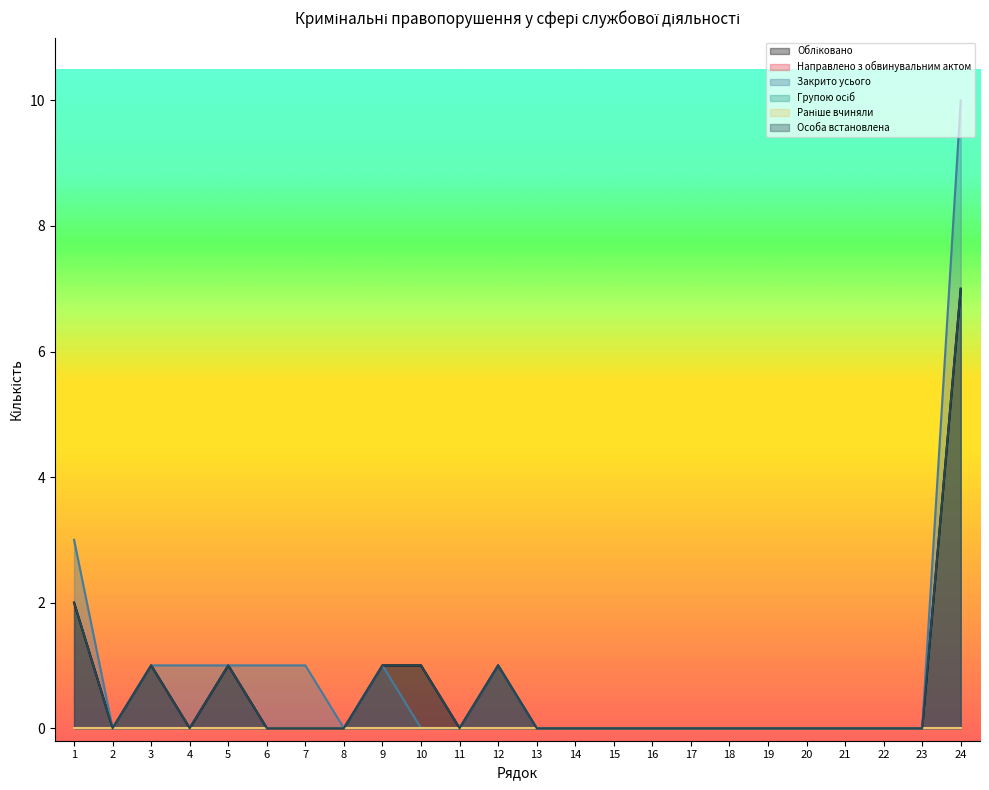

Reading right to left, what are all the values shown in this chart?

Обліковано: 7	0	0	0	0	0	0	0	0	0	0	0	1	0	1	1	0	0	0	1	0	1	0	2
Закрито усього: 10	0	0	0	0	0	0	0	0	0	0	0	1	0	0	1	0	1	1	1	1	1	0	3
Особа встановлена: 7	0	0	0	0	0	0	0	0	0	0	0	1	0	1	1	0	0	0	1	0	1	0	2